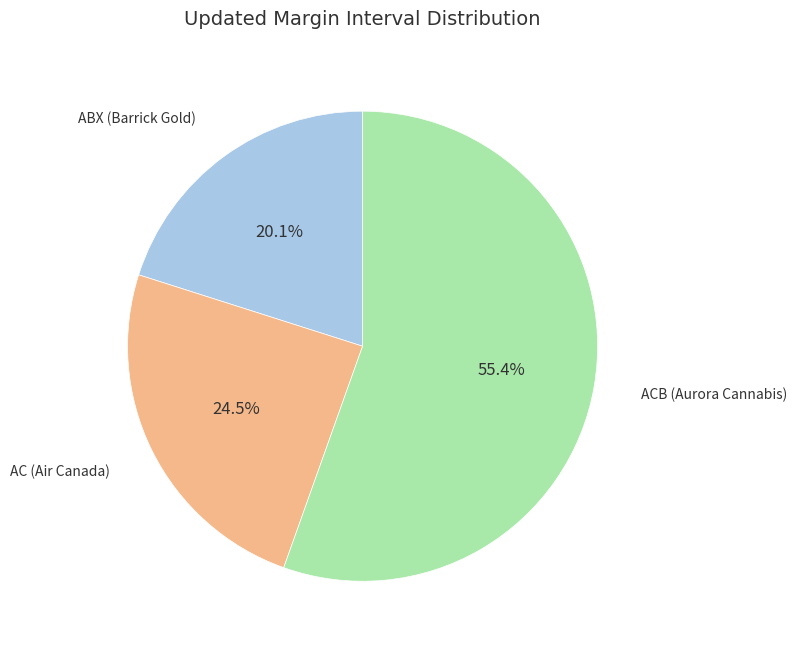

Does any single category account for the majority?

Yes